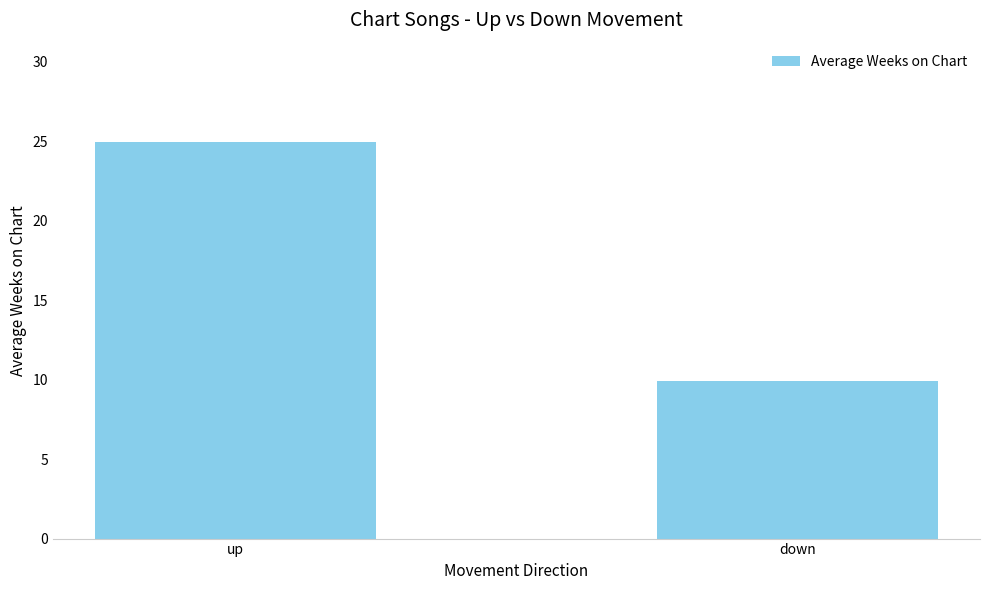

What is the average value?

17.4